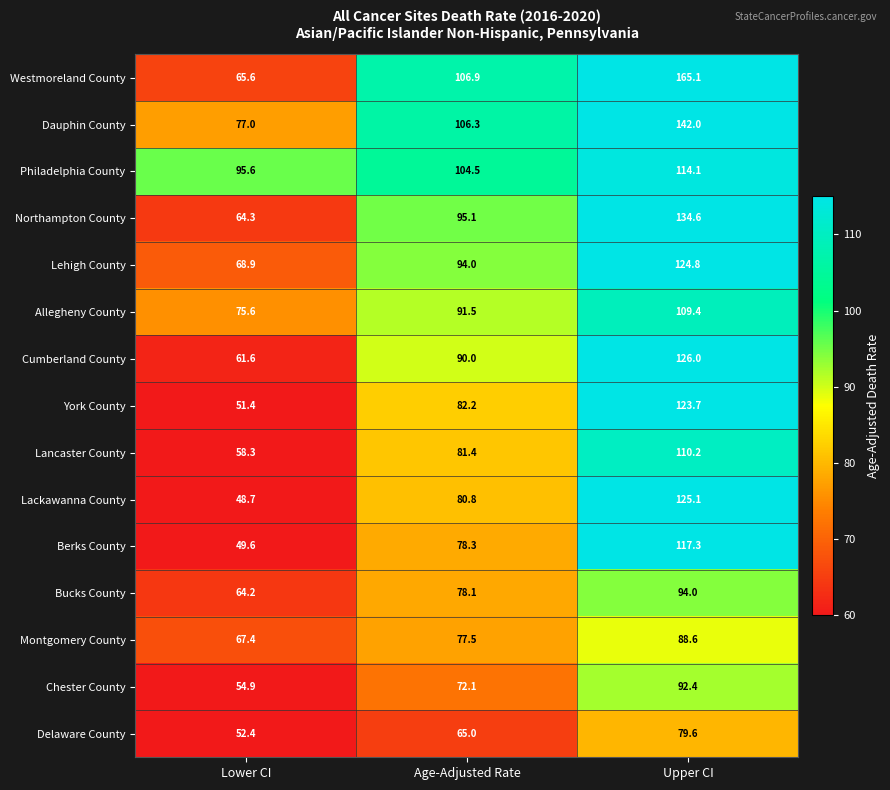

What is the total value across all series at Lower CI?

955.5